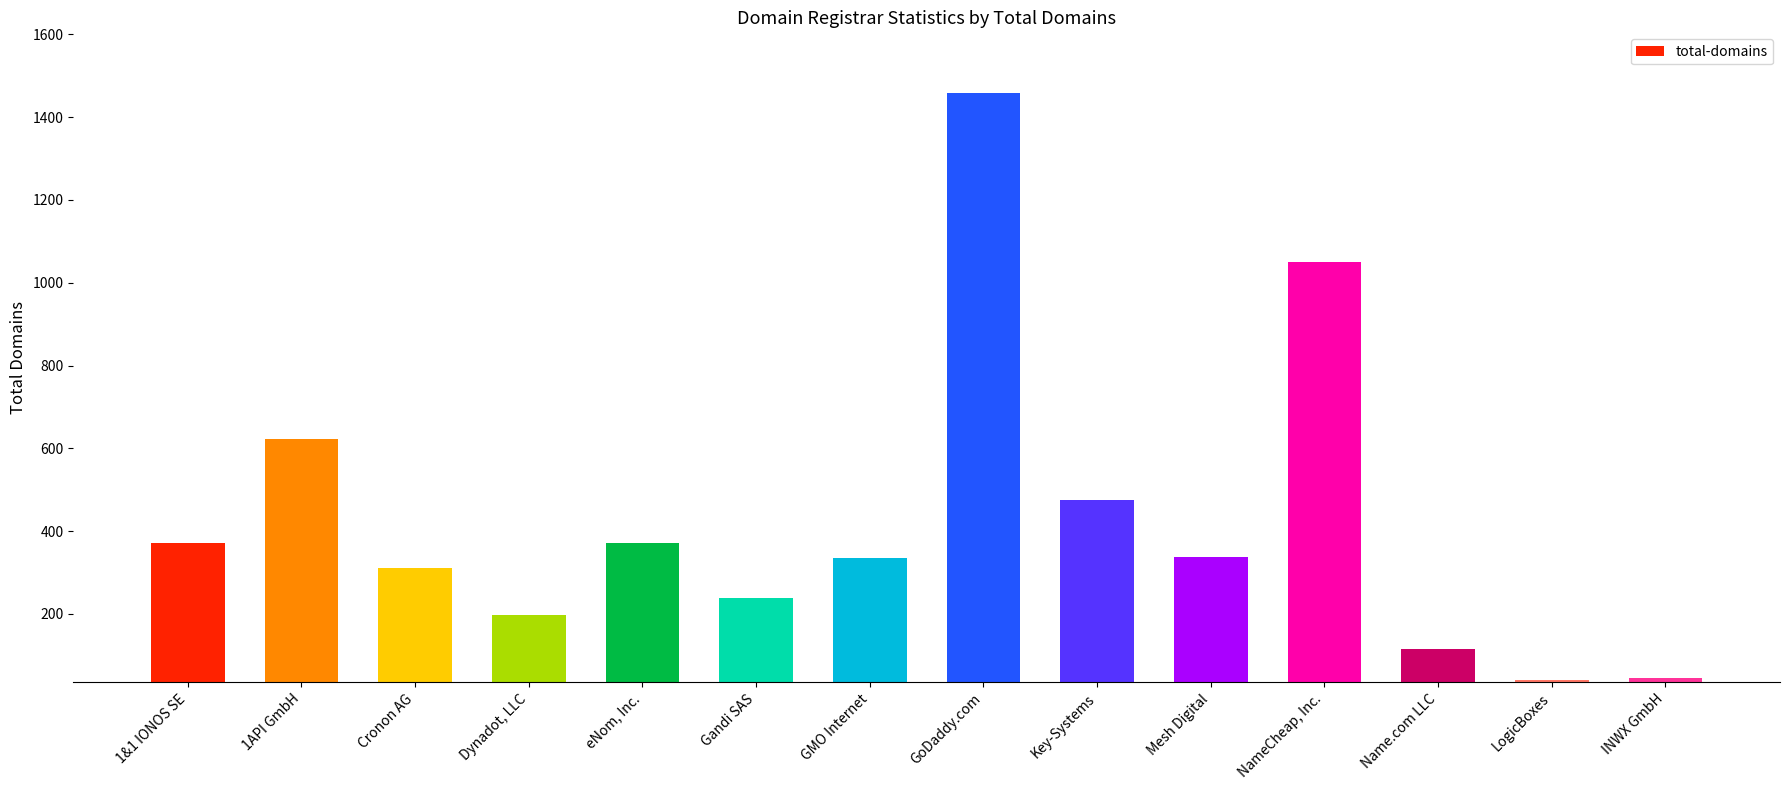

Is it true that the value at Name.com LLC is 115?

True